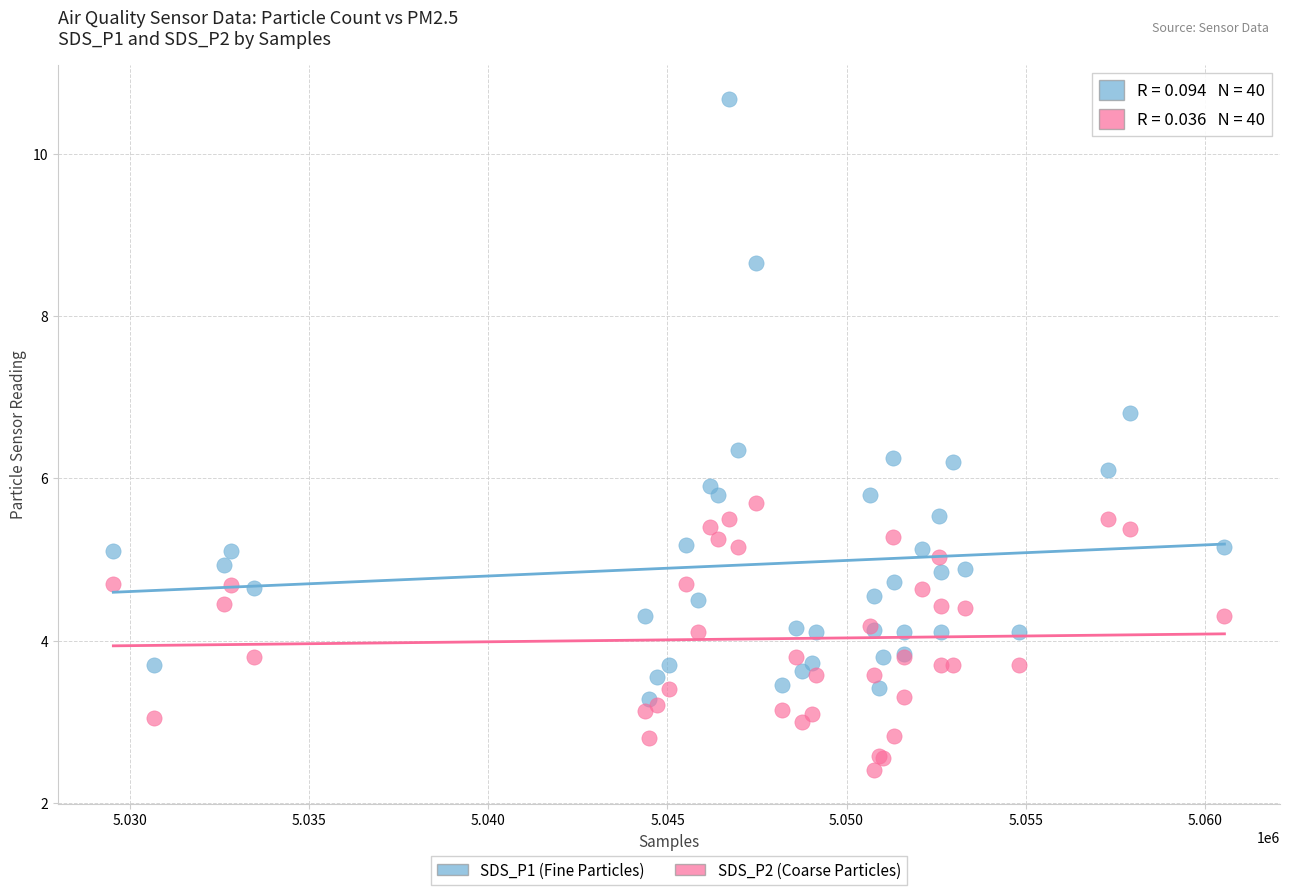

Which series contains the lowest Y value?

SDS_P2 (Coarse Particles)